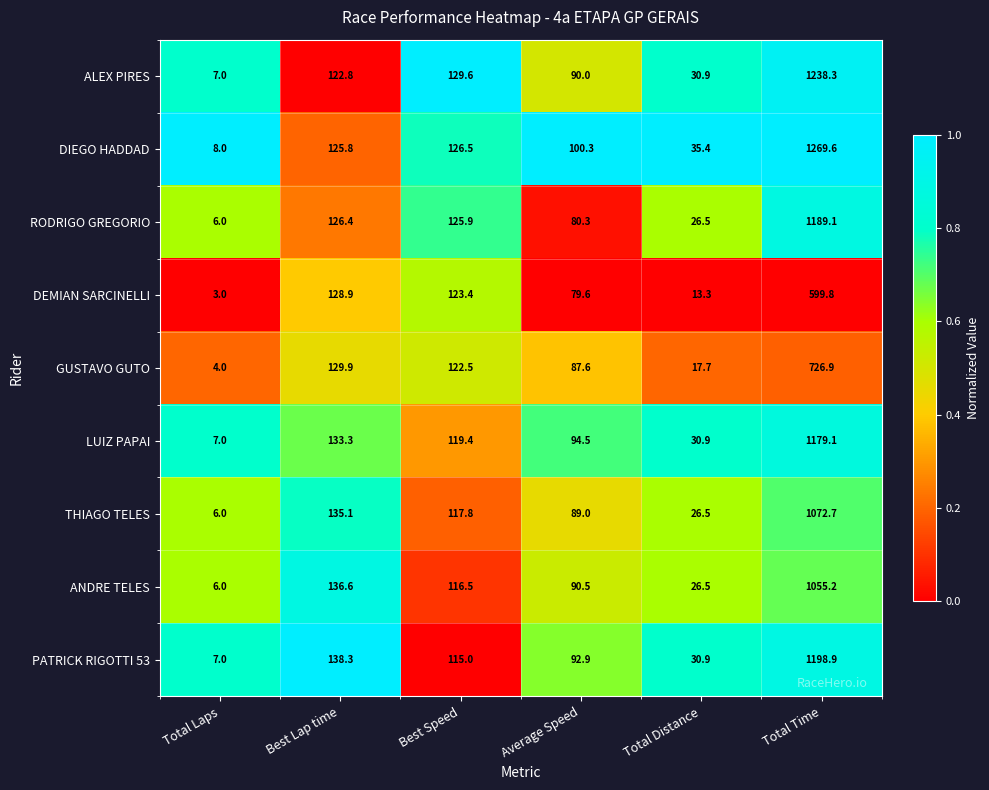

The LUIZ PAPAI series shows 53.9 at Best Lap time. True or false?

False